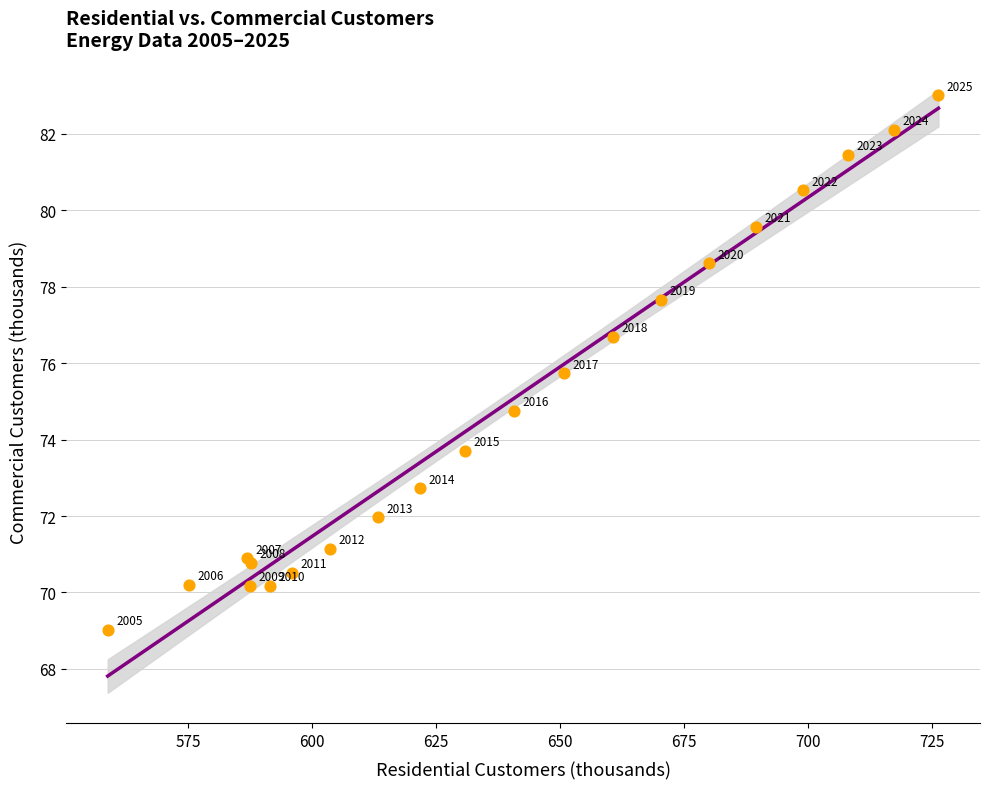

What Y value in the scatter plot is closest to 76?

75.7